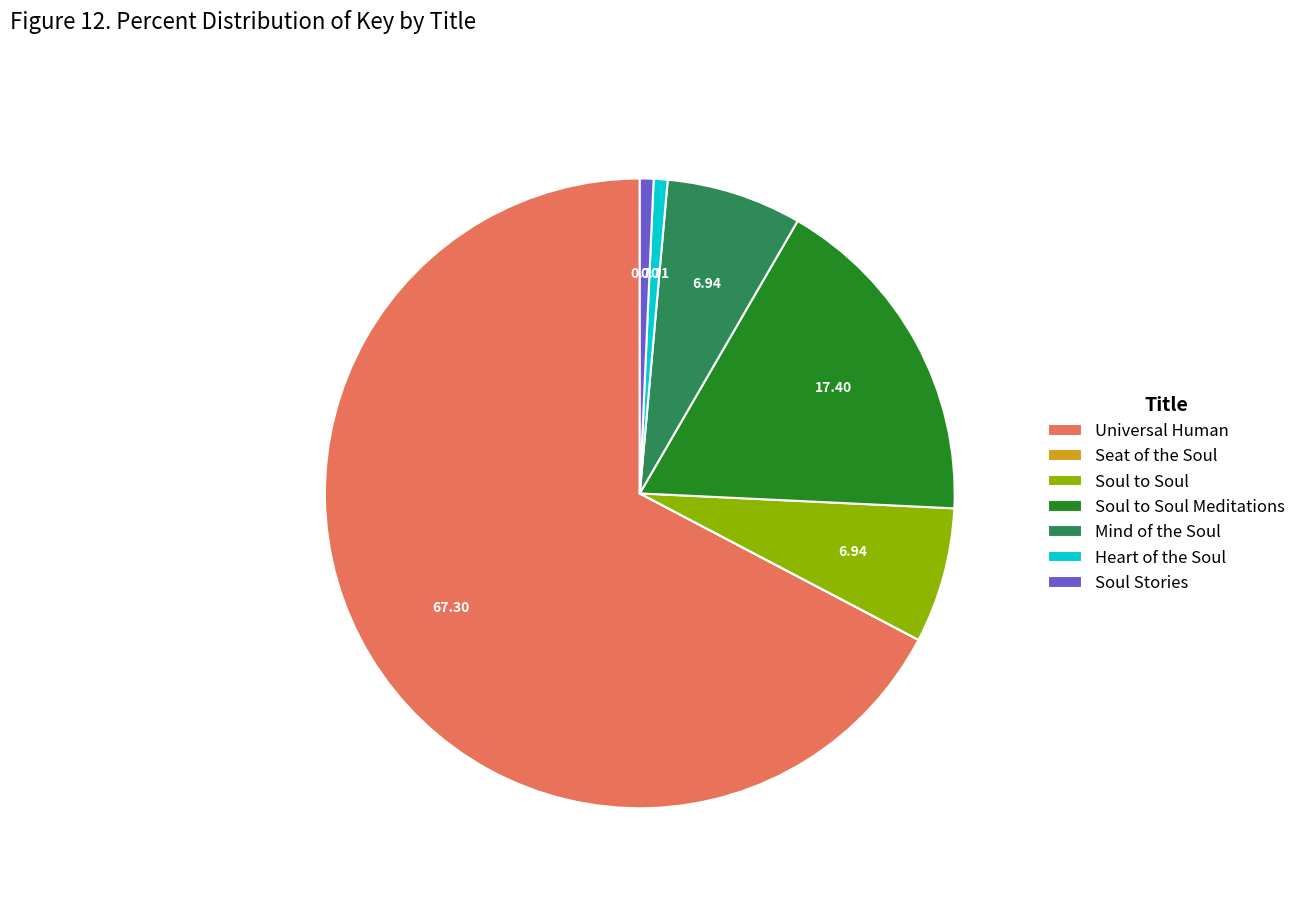

Which slice is the largest?

Universal Human